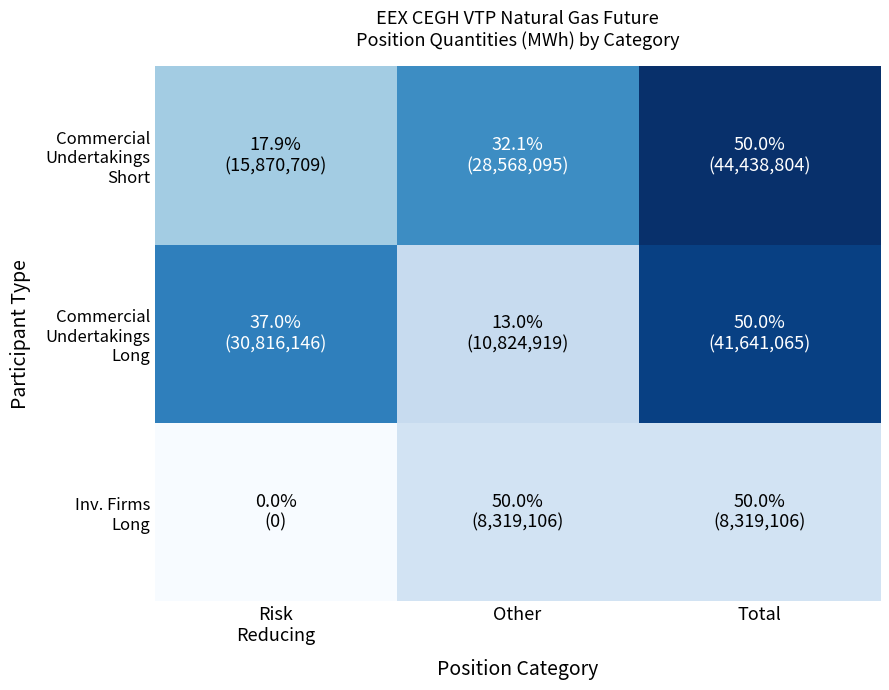

Which series changed the most between Risk Reducing and Total?

Commercial Undertakings Short